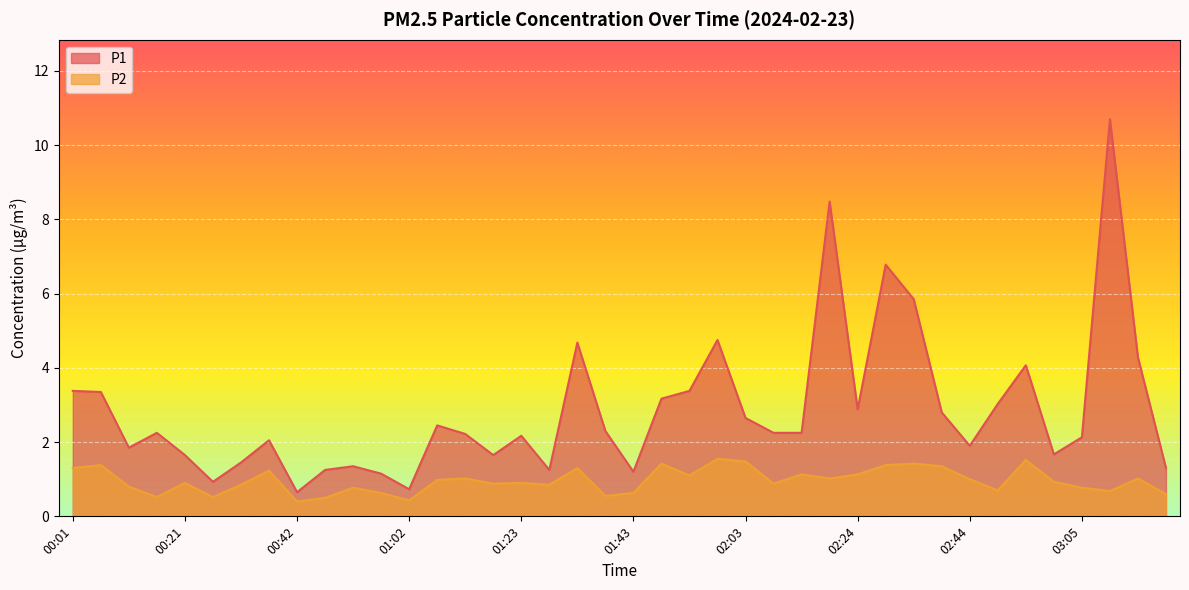

How many data points does each series have?

40